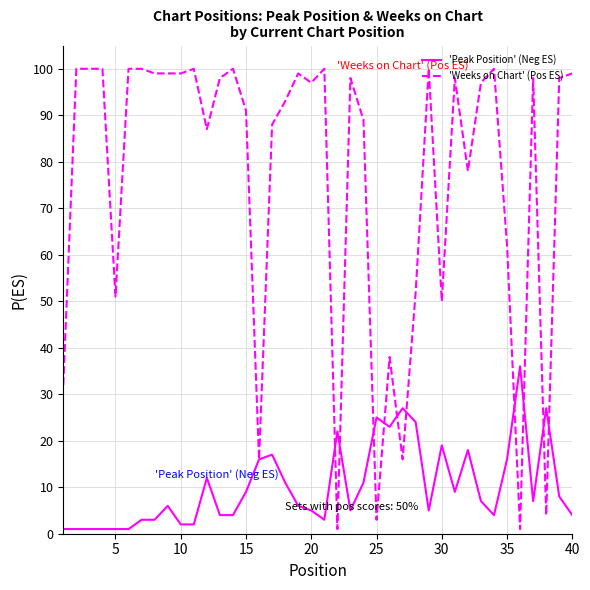

Which series has the largest total across all categories?

'Weeks on Chart' (Pos ES)